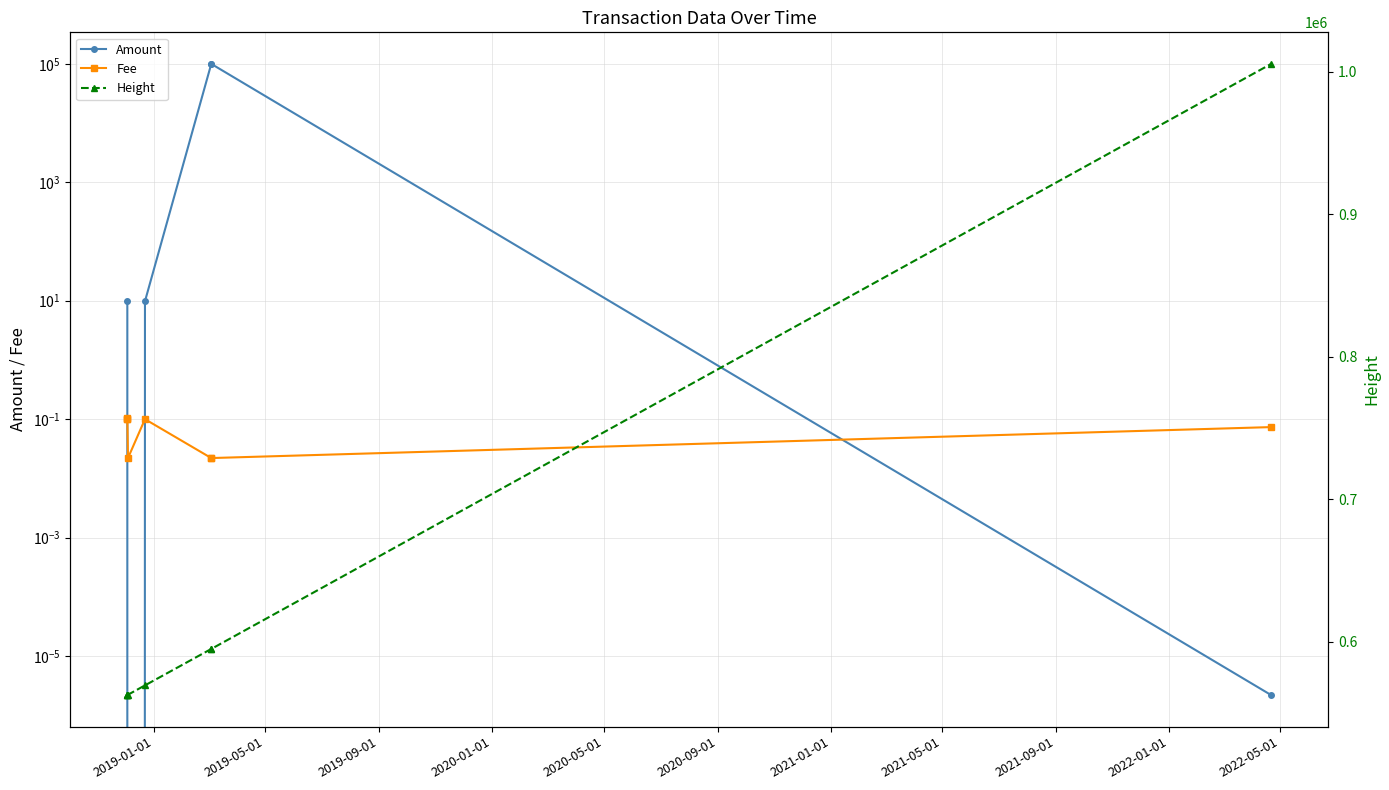

What is the sum of all Amount values?

200019.8